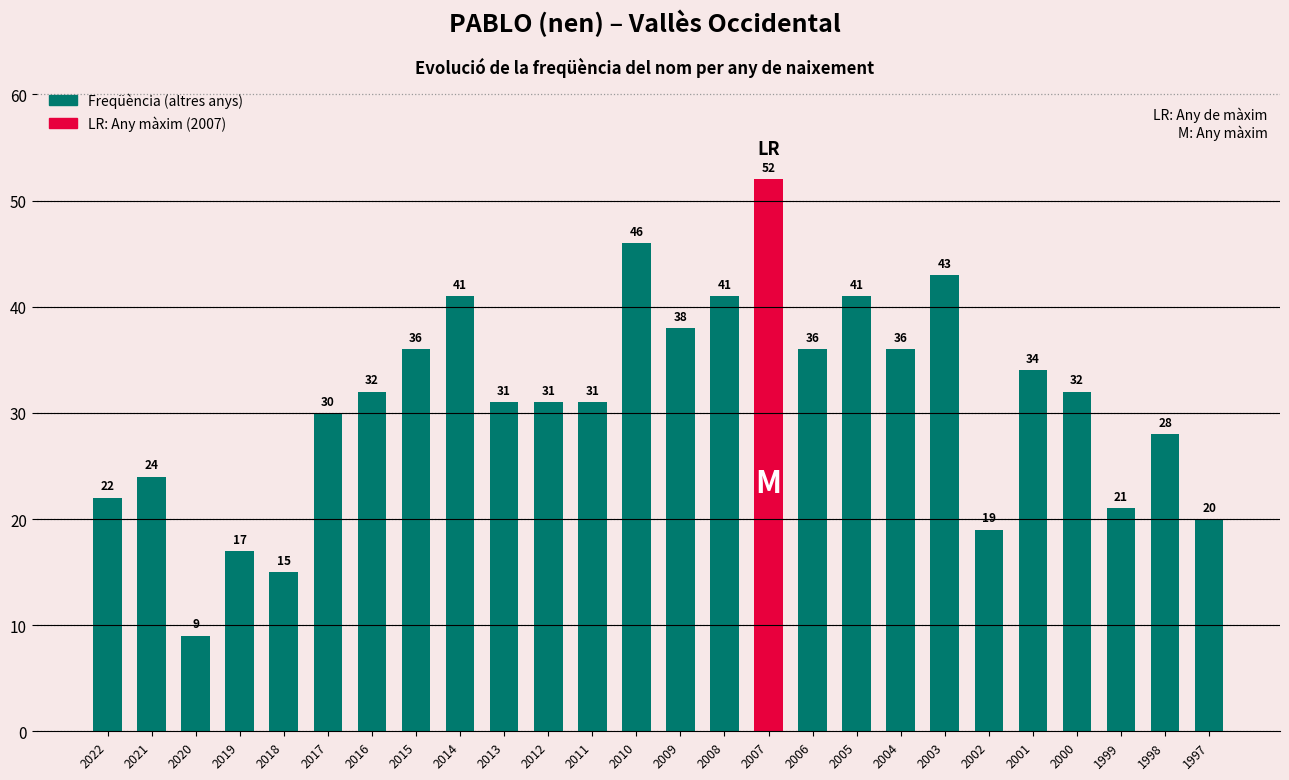

Count the number of categories in the chart.

26